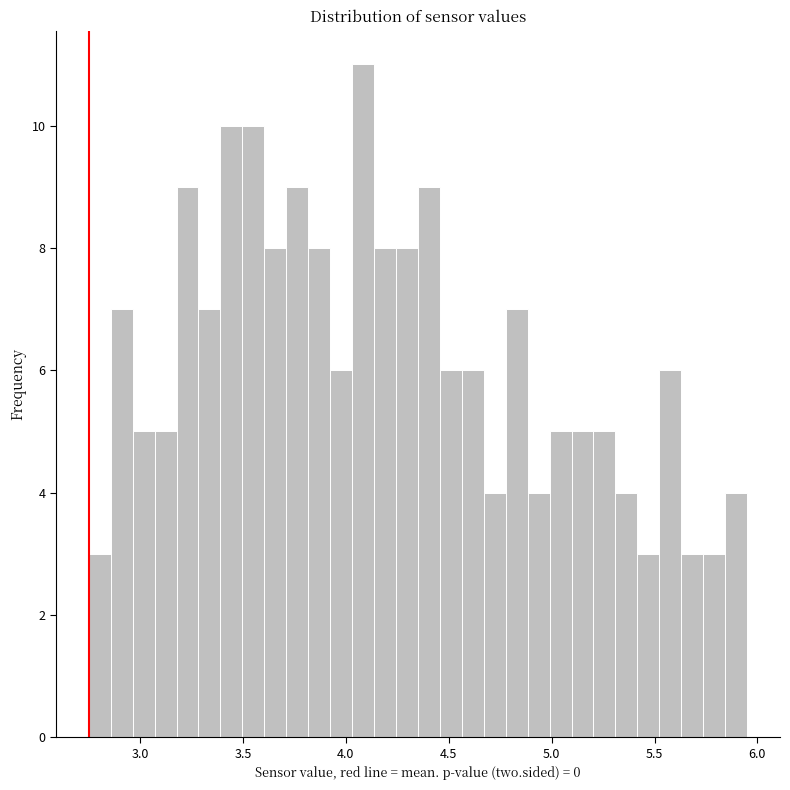

Read against the x-axis, roughly where is the centre of the tallest bar?

4.10